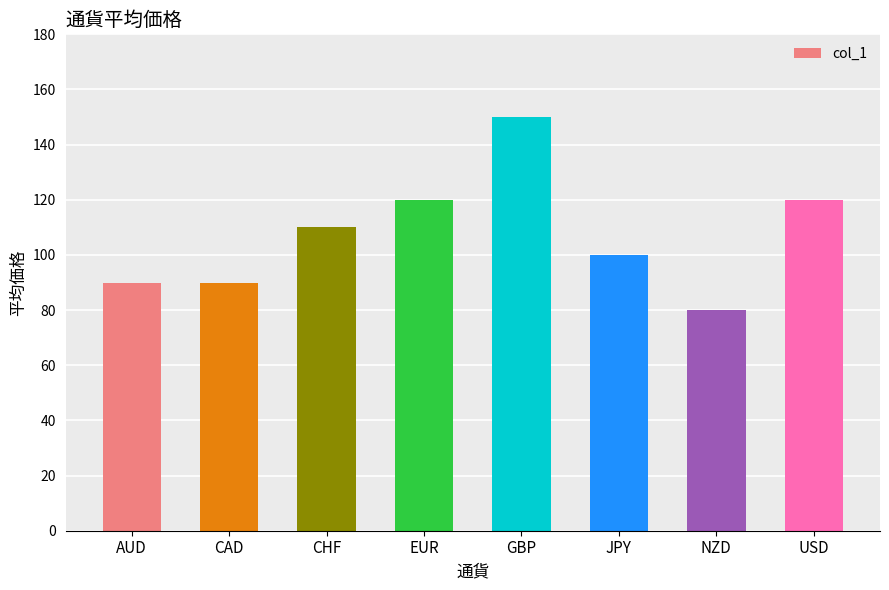

What is the average value?

108